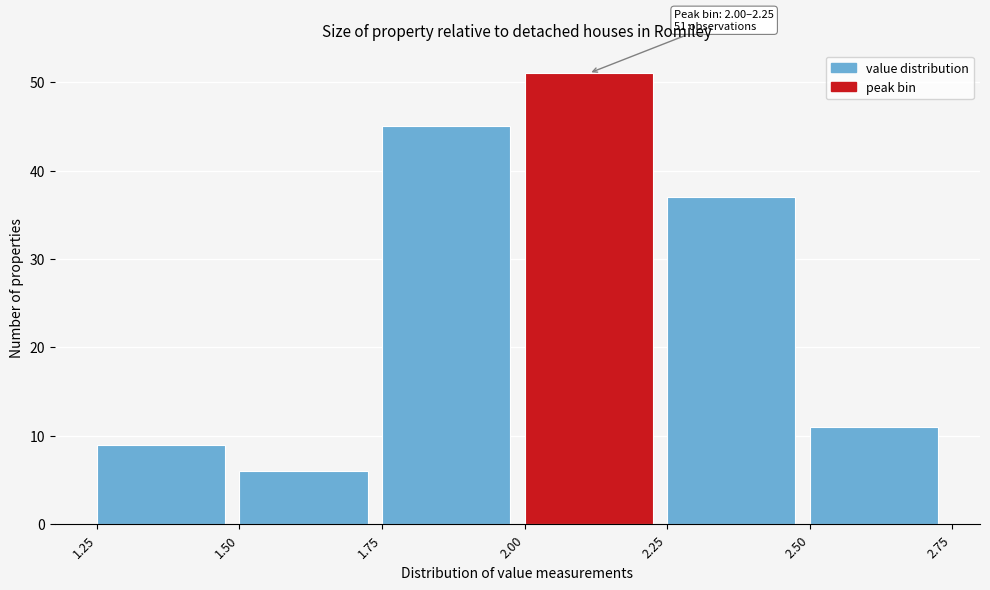

Over which range of the x-axis is the bar tallest?

2.00 to 2.25